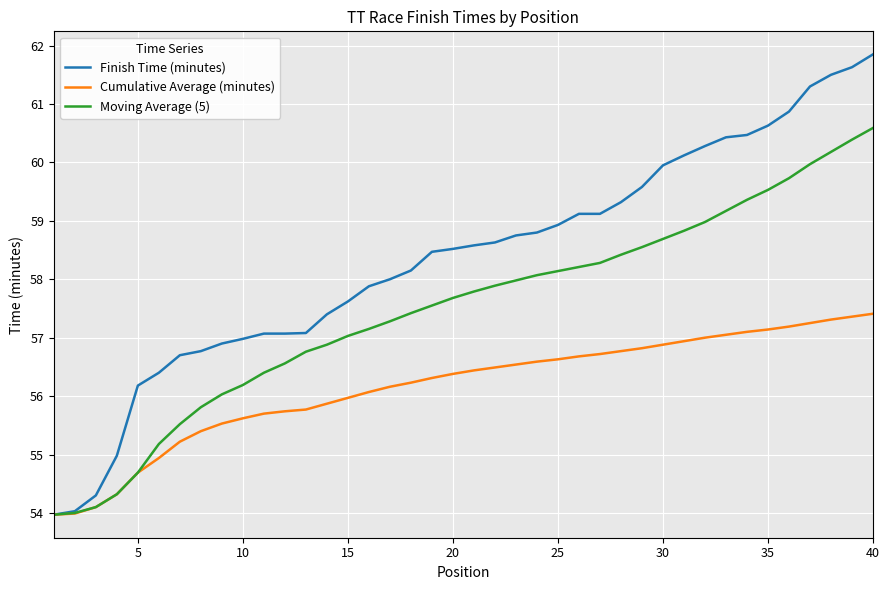

What is the greatest value displayed?

61.9